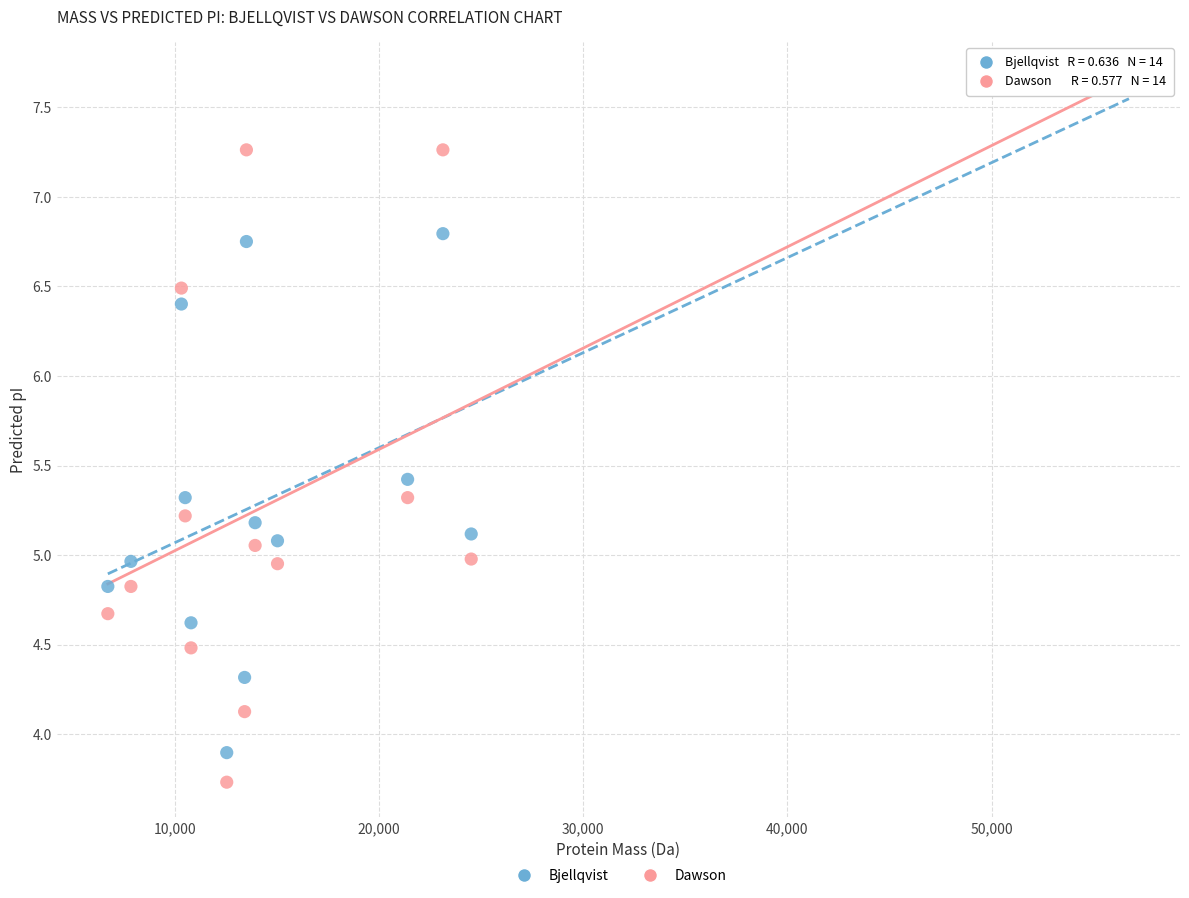

Which series has the largest Y range (max minus min)?

Dawson